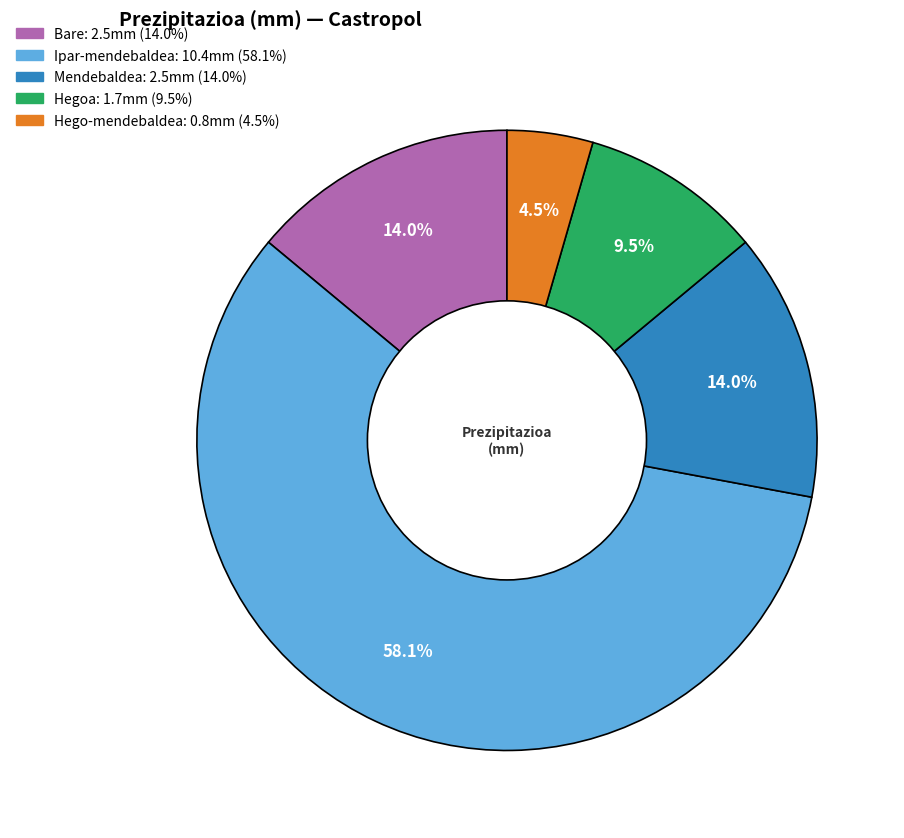

Count the number of slices in the pie.

5